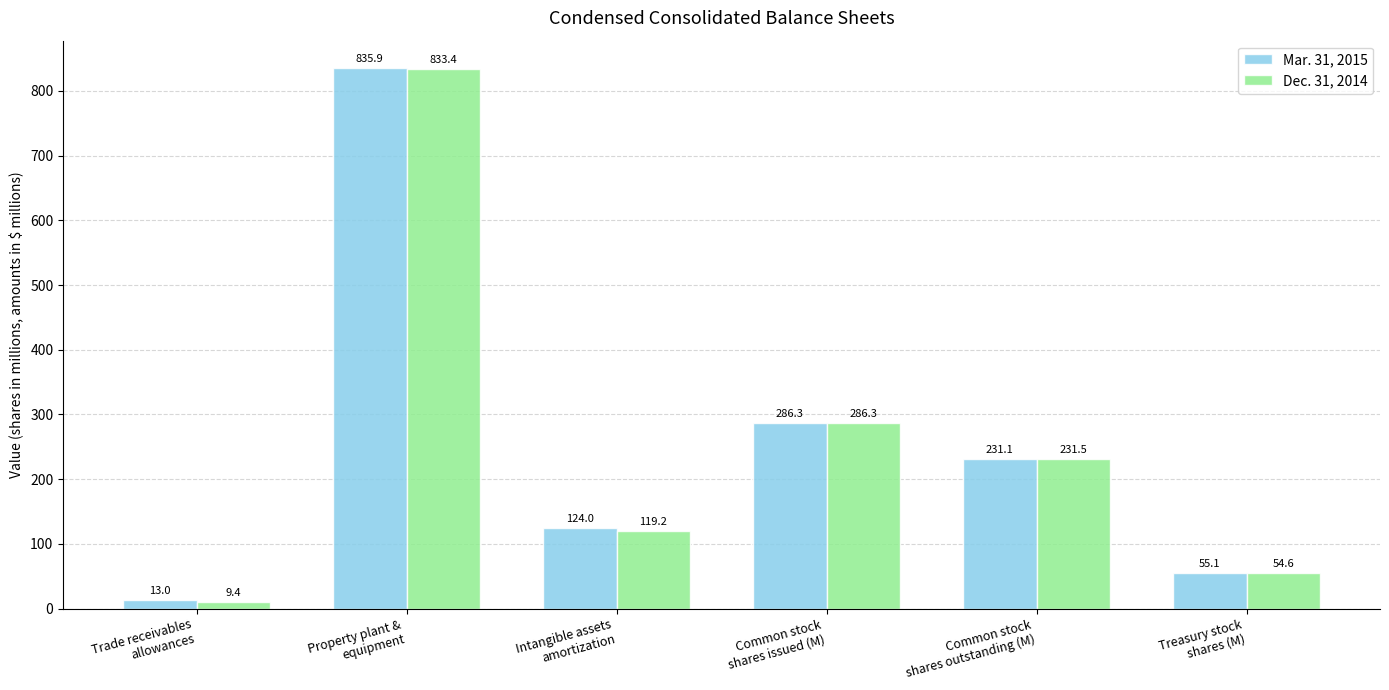

How many bars are there in total?

12